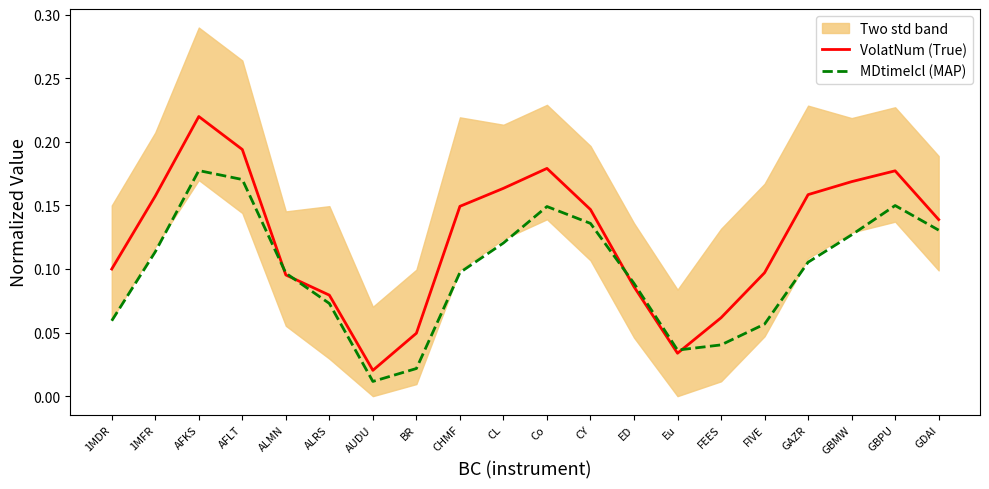

Is the value of MDtimeIcl (MAP) at GDAI greater than the value of VolatNum (True) at Co?

No